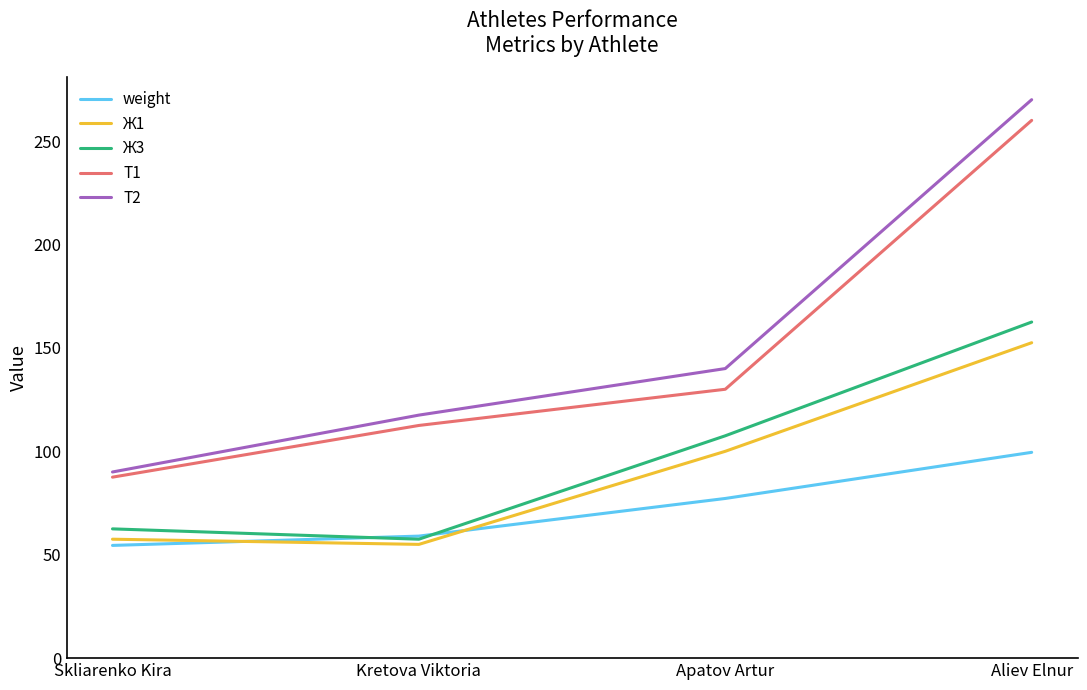

Reading right to left, transcribe all the data shown in this chart.

weight: Aliev Elnur=99.5	Apatov Artur=77.2	Kretova Viktoria=59.0	Skliarenko Kira=54.5
Ж1: Aliev Elnur=152.5	Apatov Artur=100.0	Kretova Viktoria=55.0	Skliarenko Kira=57.5
Ж3: Aliev Elnur=162.5	Apatov Artur=107.5	Kretova Viktoria=57.5	Skliarenko Kira=62.5
Т1: Aliev Elnur=260.0	Apatov Artur=130.0	Kretova Viktoria=112.5	Skliarenko Kira=87.5
Т2: Aliev Elnur=270.0	Apatov Artur=140.0	Kretova Viktoria=117.5	Skliarenko Kira=90.0